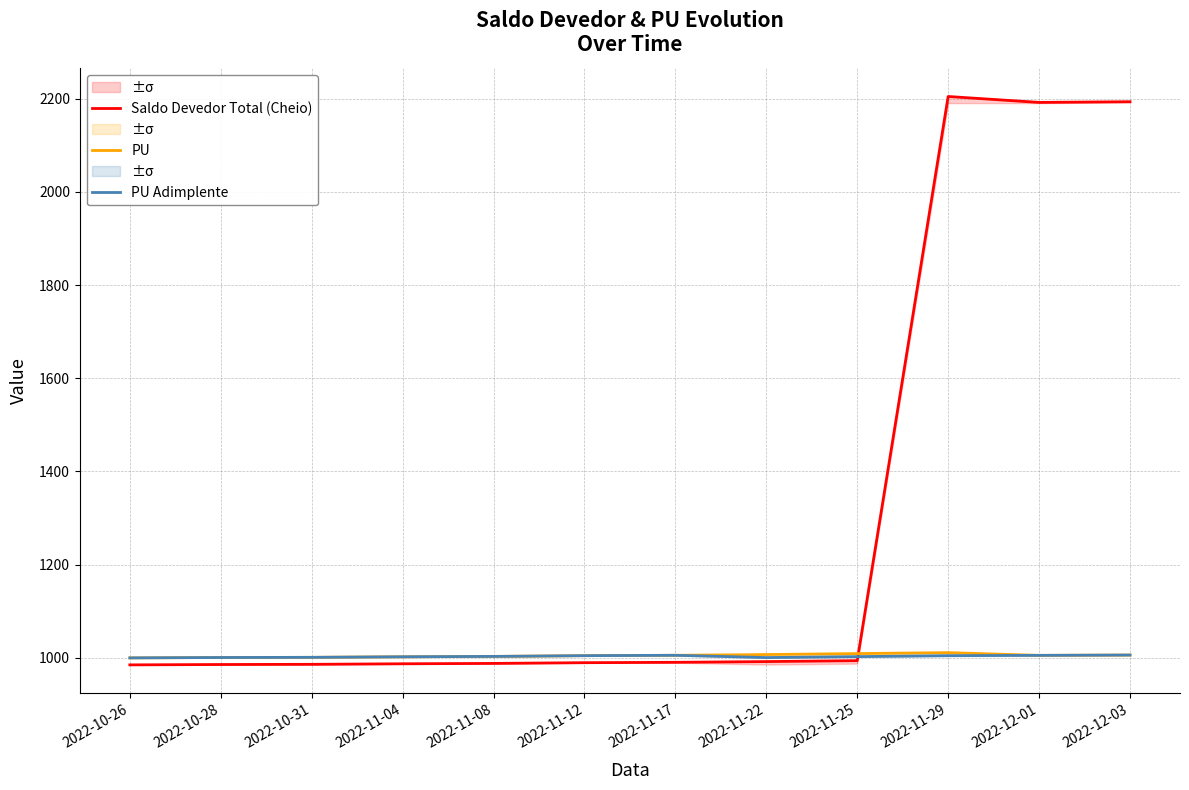

Rank the series by their maximum value, from lowest to highest.

PU Adimplente, PU, Saldo Devedor Total (Cheio)